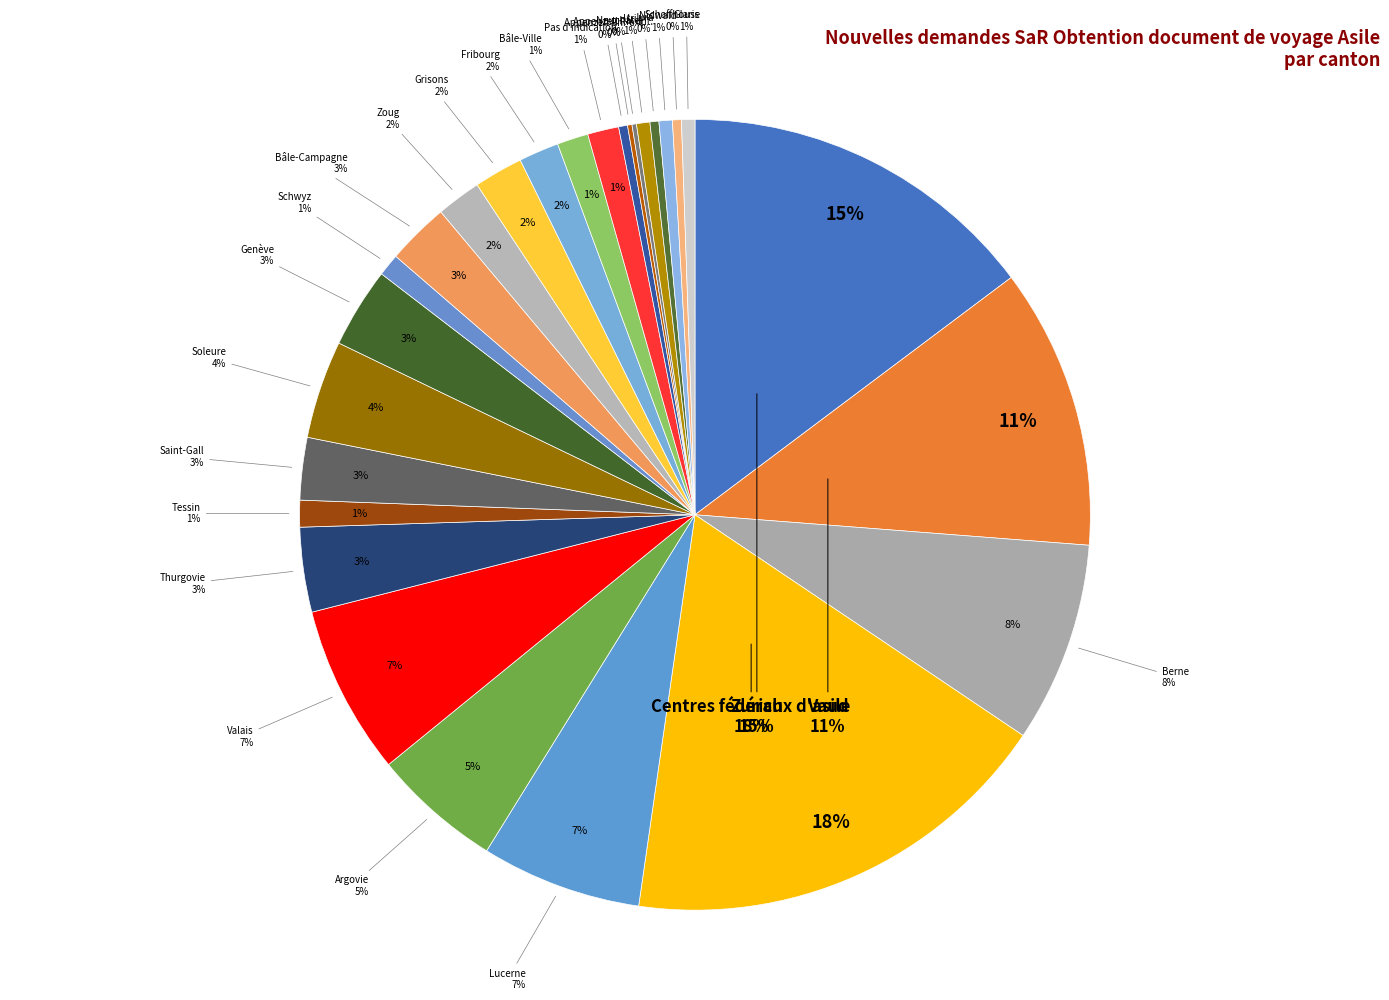

What percentage is the Thurgovie slice, to the nearest percent?

3%